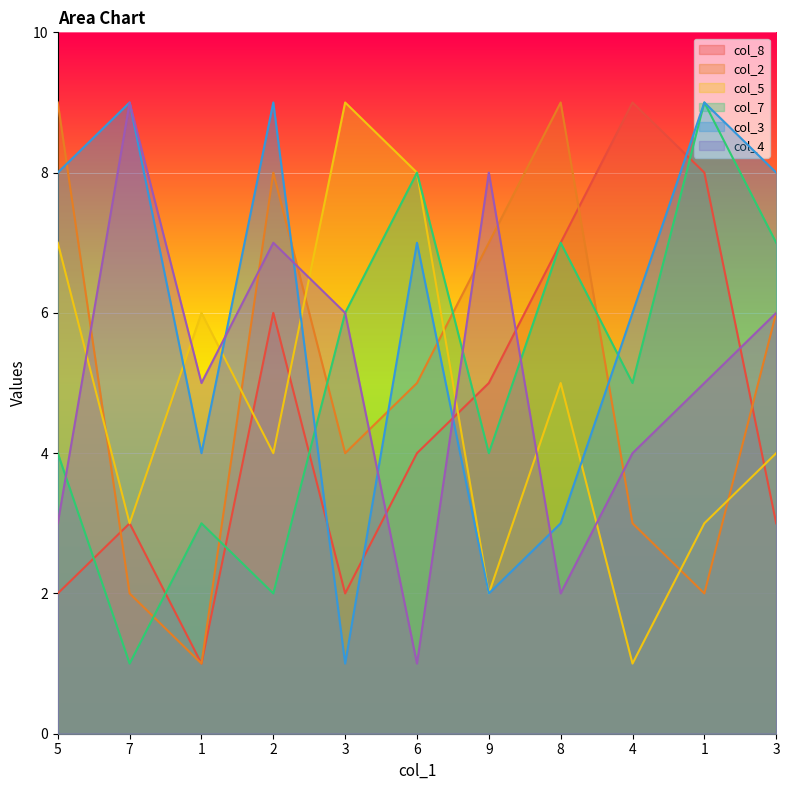

At which label is col_5 closest to 5?

8